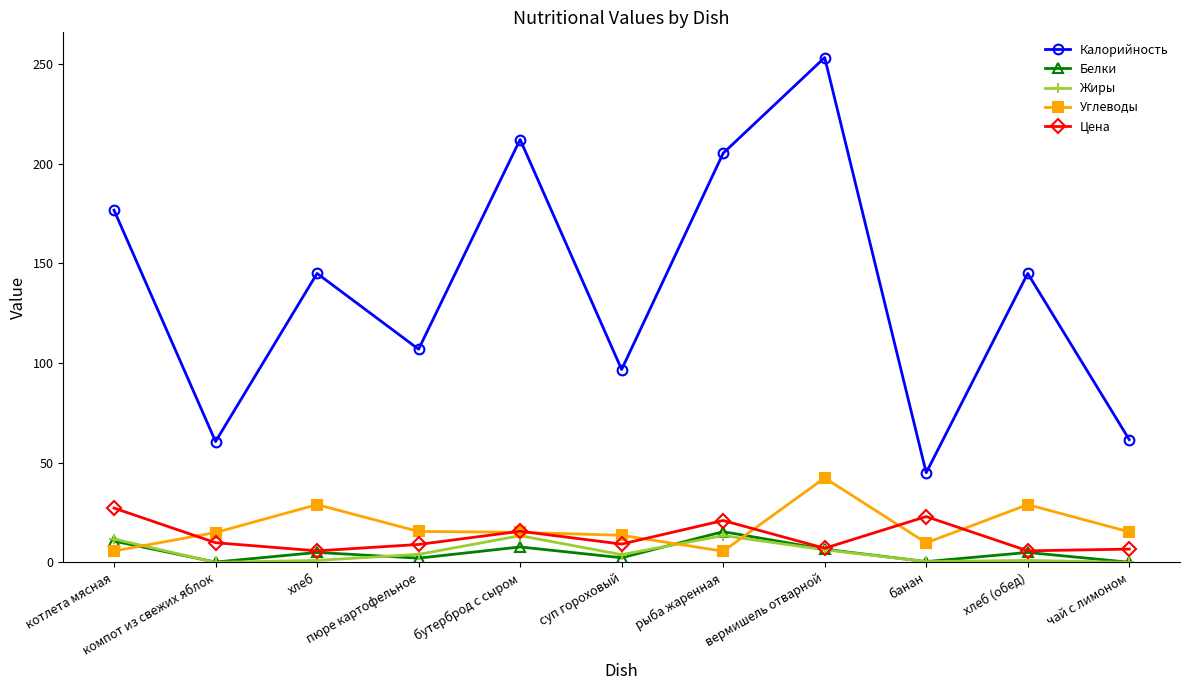

What is the maximum value shown in the chart?

253.3